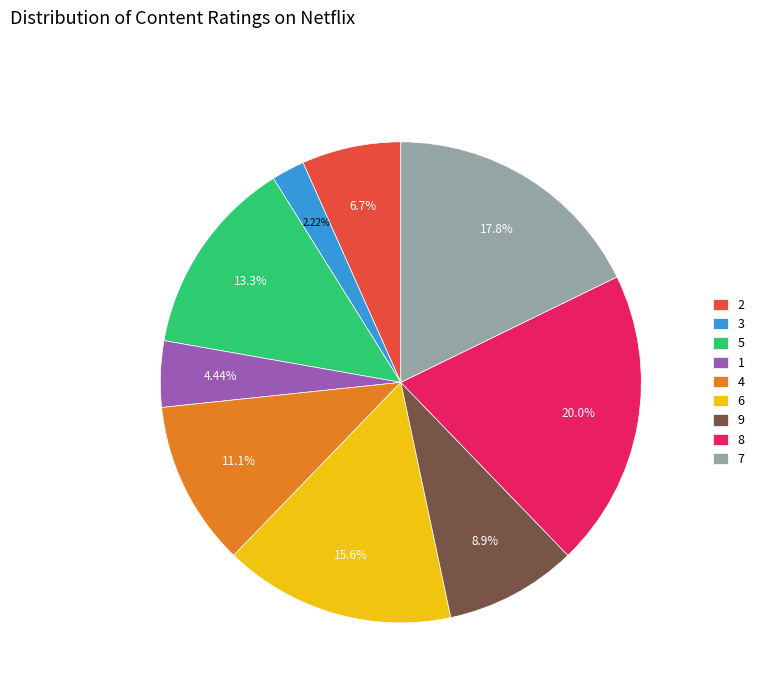

What percentage is NOT represented by 4?

88.9%